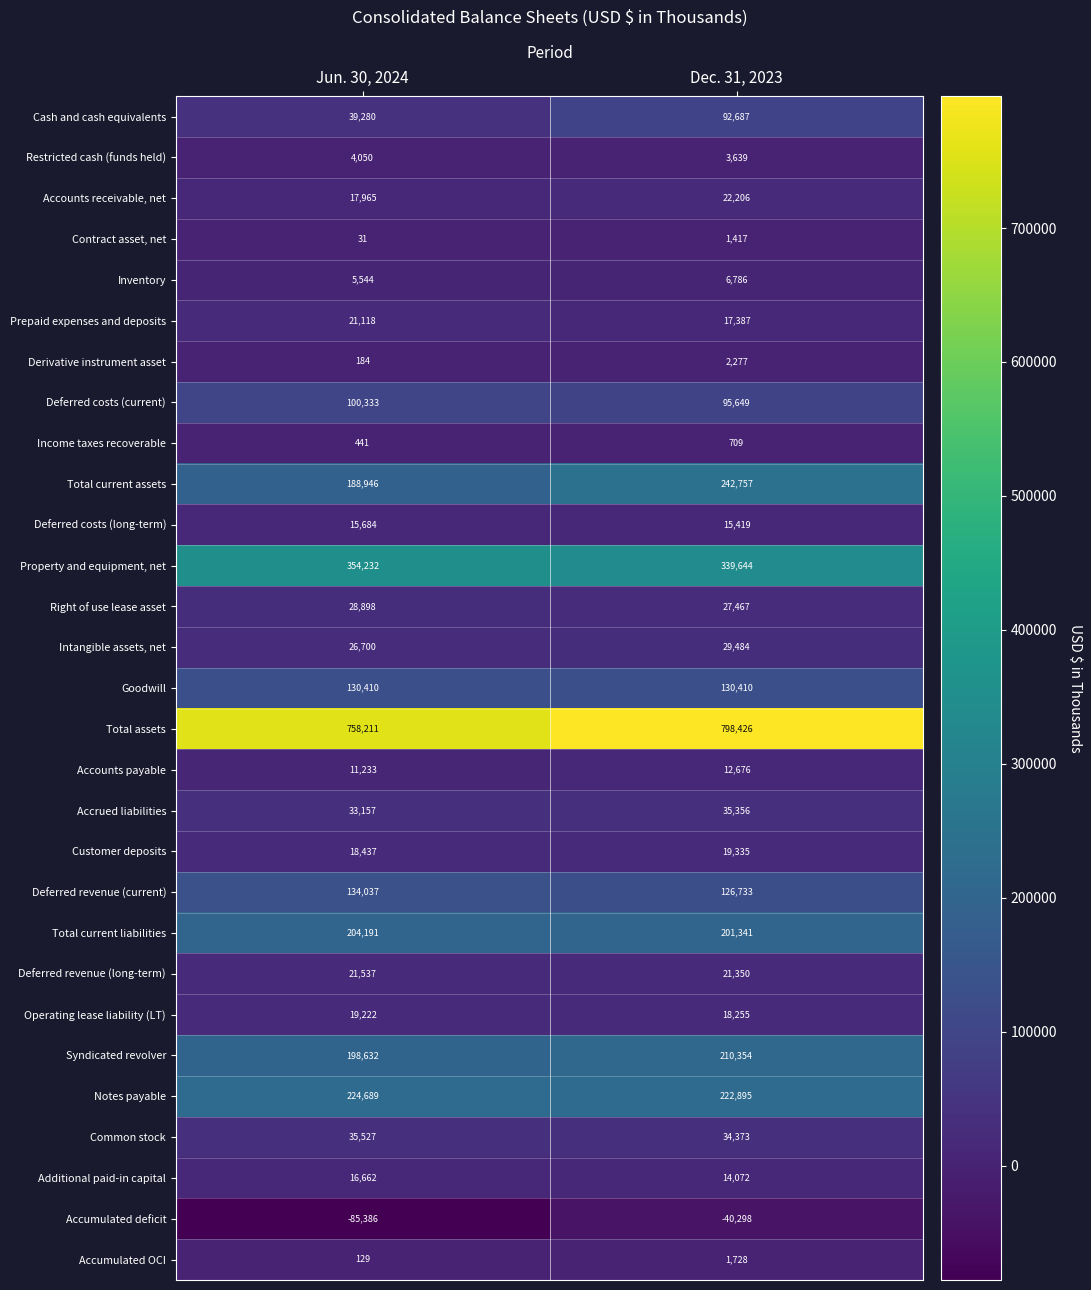

What is the spread (max minus min) of values at Jun. 30, 2024?

843597